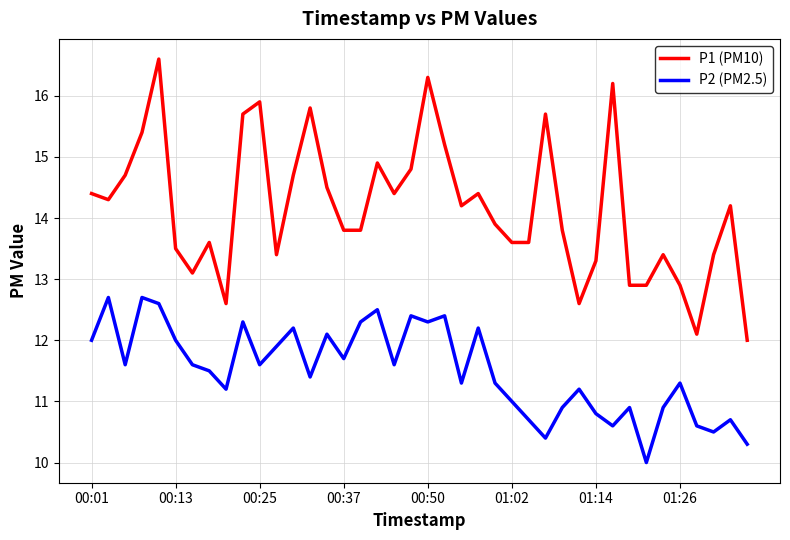

True or false: P2 (PM2.5) and P1 (PM10) cross at least once.

False